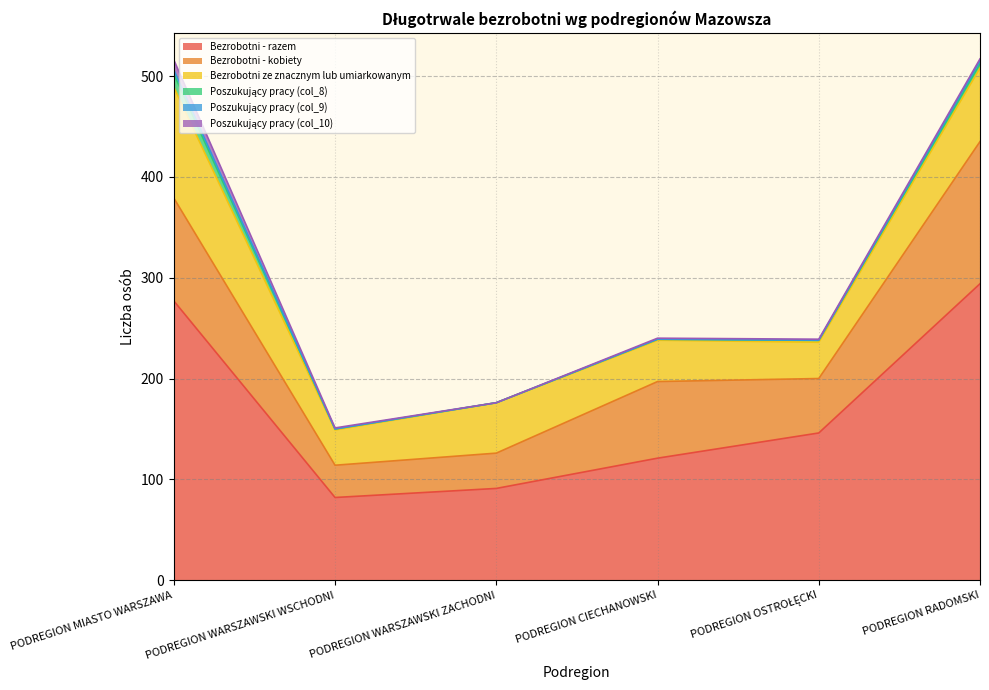

The Bezrobotni - kobiety series shows 32 at PODREGION WARSZAWSKI WSCHODNI. True or false?

True